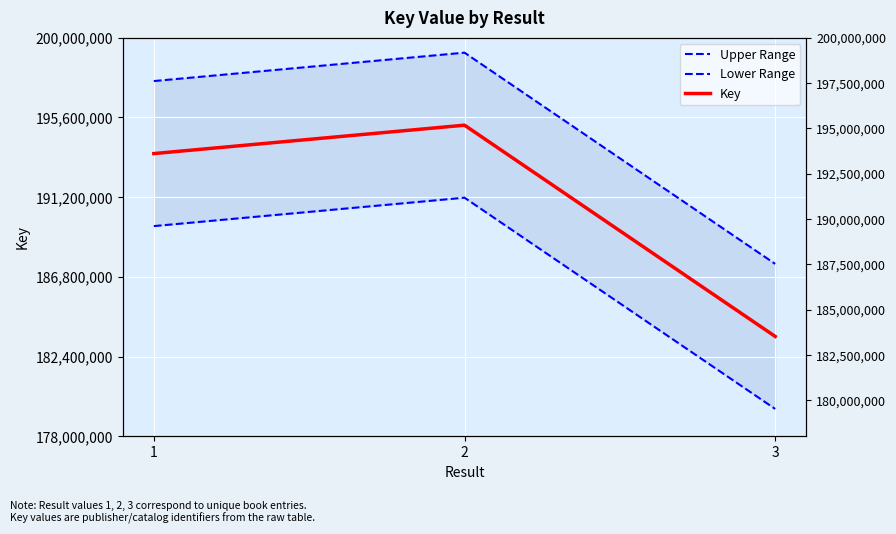

What are all the series names shown in the legend?

Upper Range, Lower Range, Key